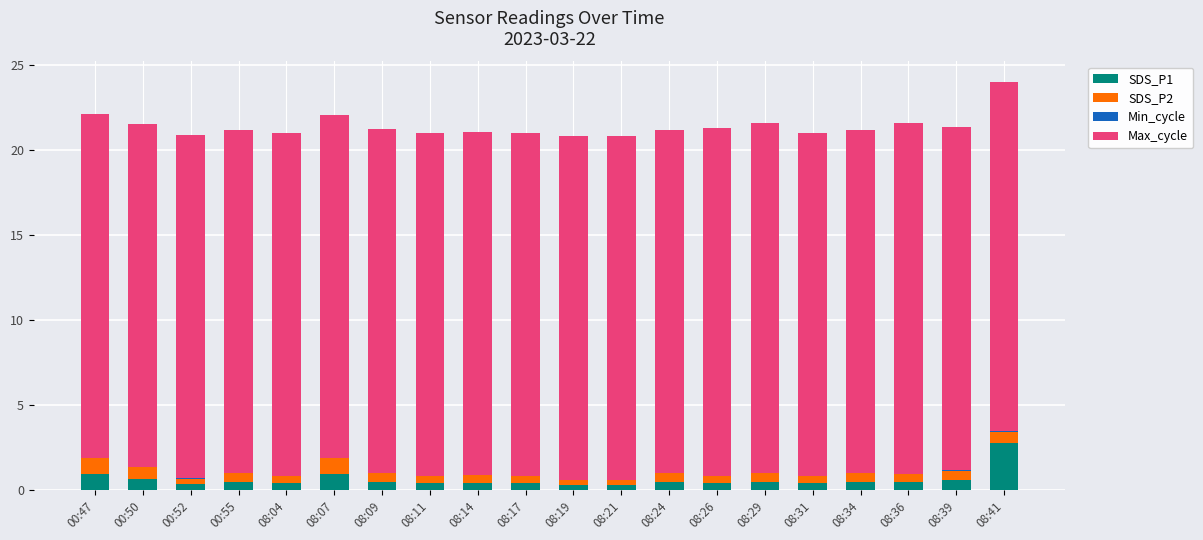

The SDS_P1 series shows 0.5 at 08:24. True or false?

True